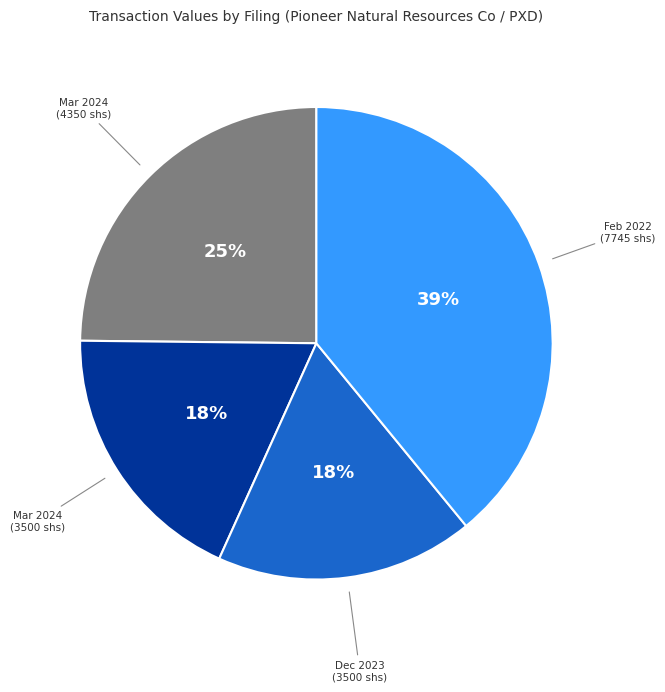

Do Mar 2024 (3500 shs) and Mar 2024 (4350 shs) together represent more than half of the pie?

No